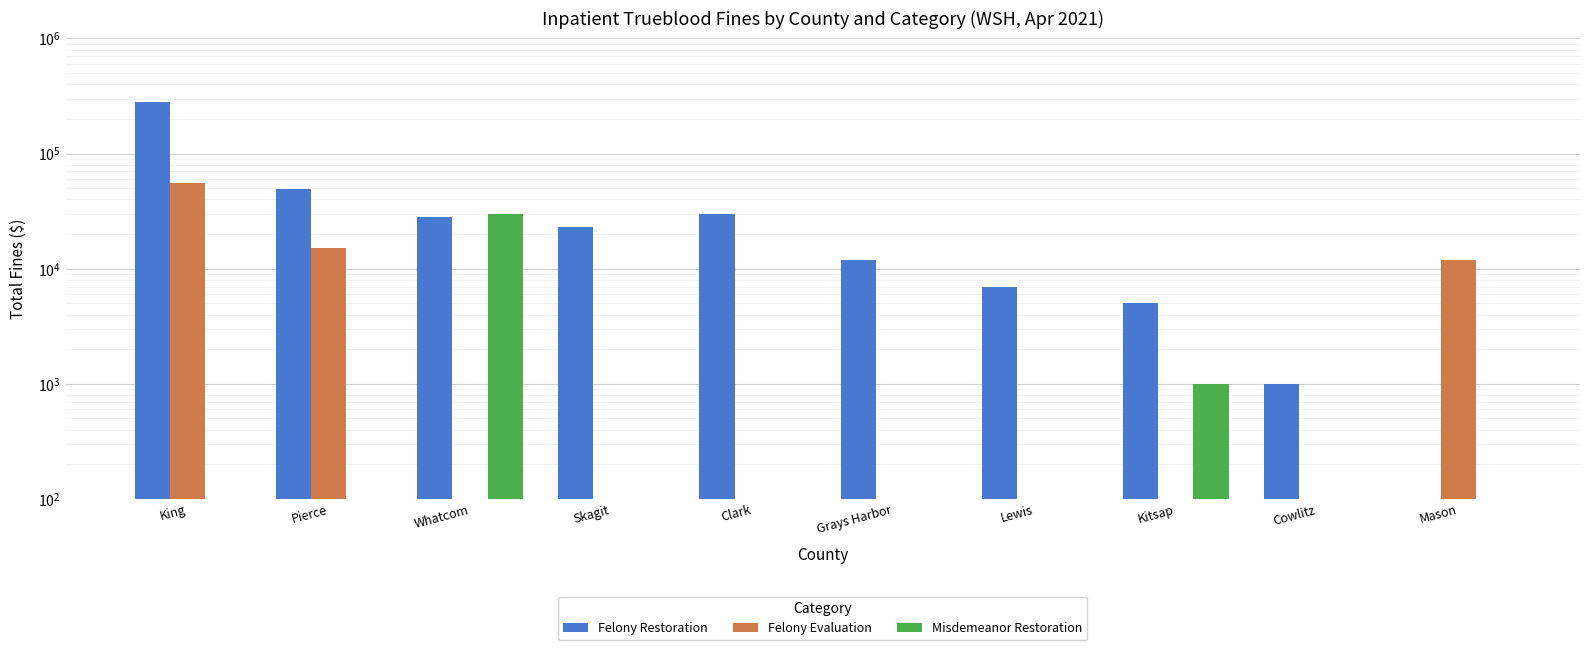

Is the value of Felony Evaluation at Kitsap greater than the value of Misdemeanor Restoration at Whatcom?

No